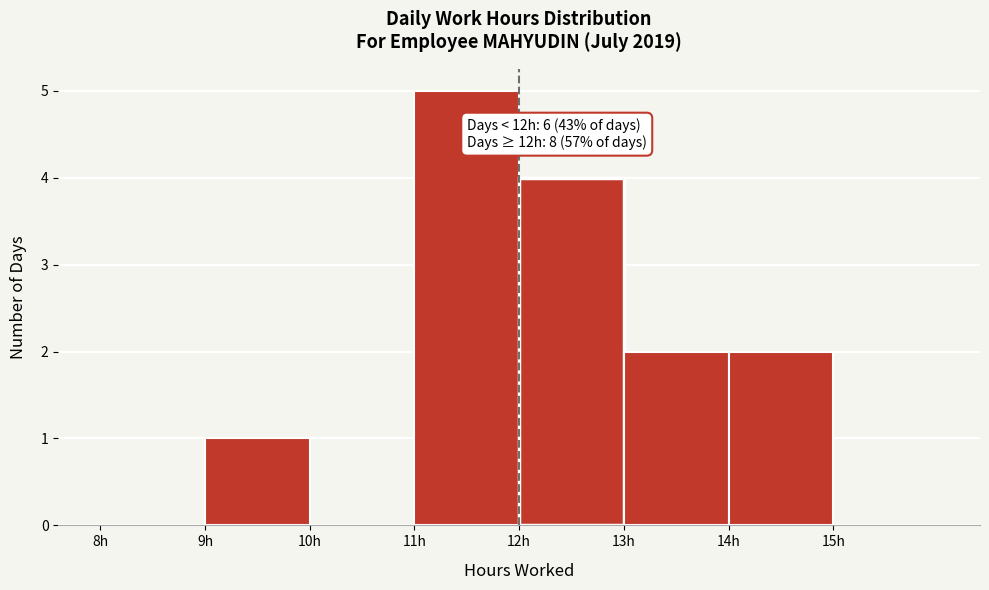

Which range on the x-axis has the tallest bar?

11 to 12